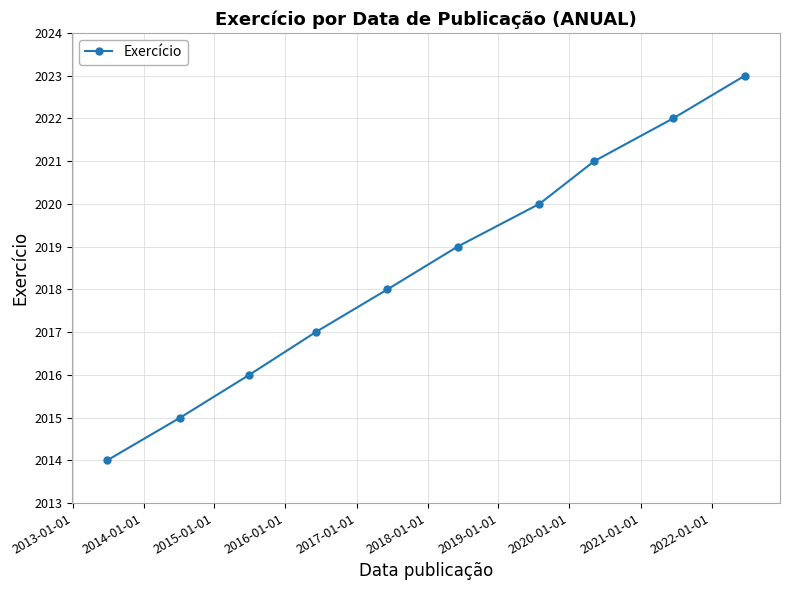

What is the minimum value shown in the chart?

2014